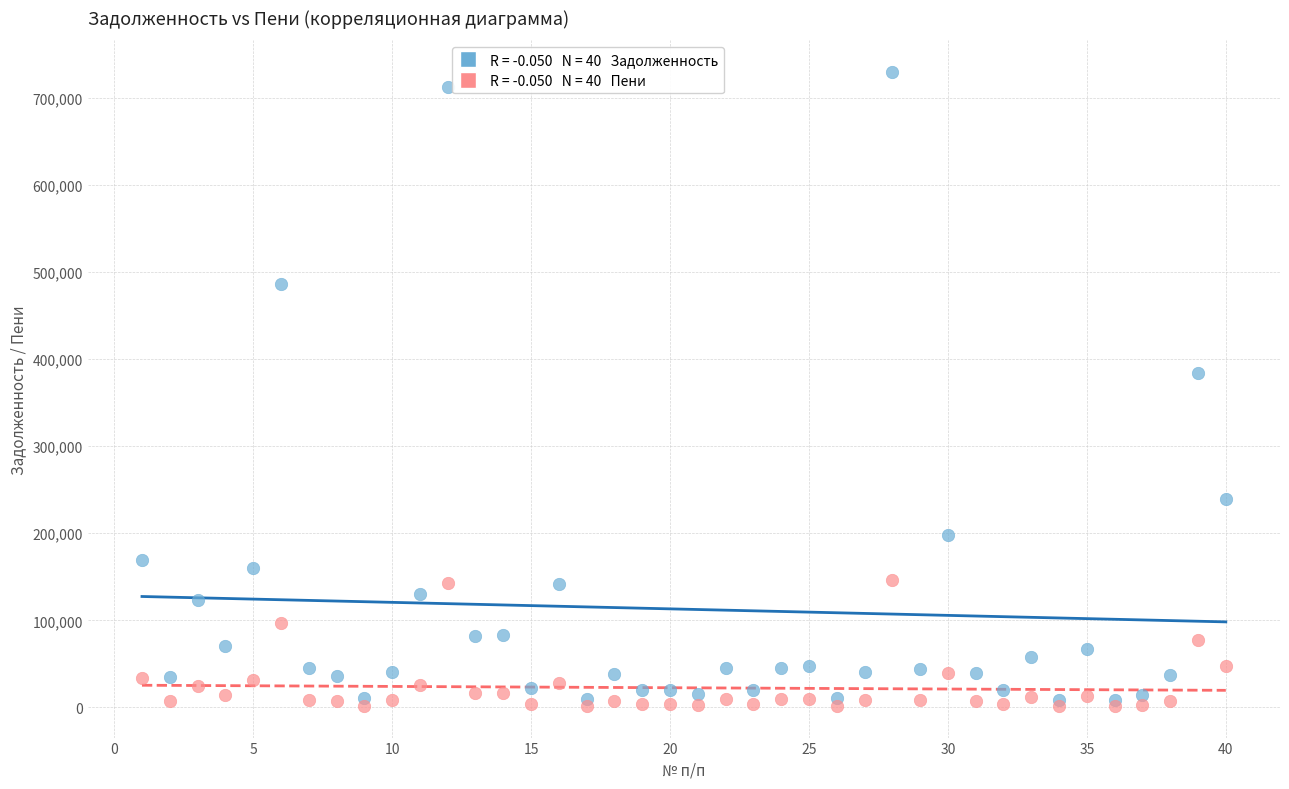

Across all series, what Y value is closest to 365660?

384520.8